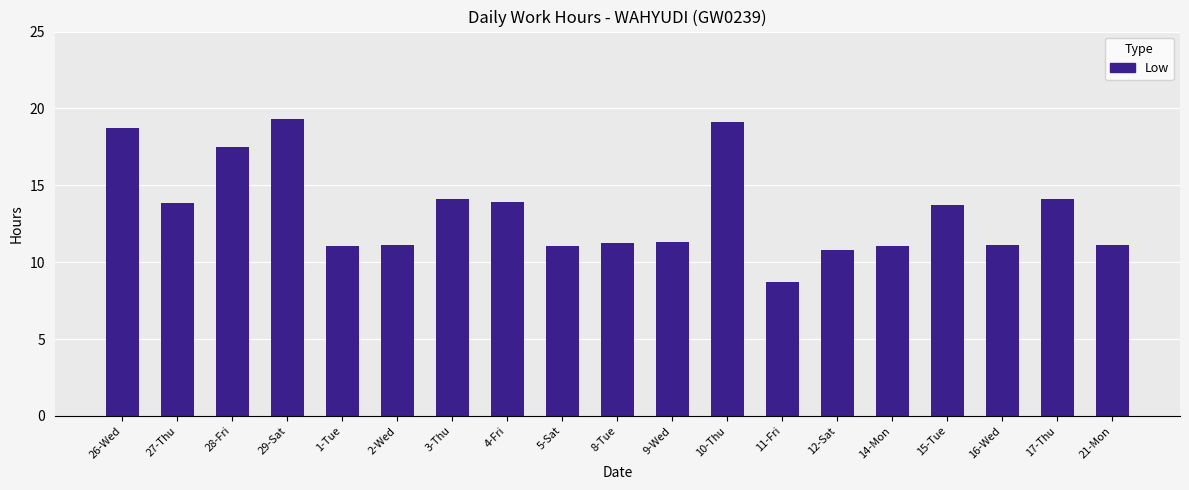

The chart shows a value of 11.1 at 21-Mon. True or false?

True